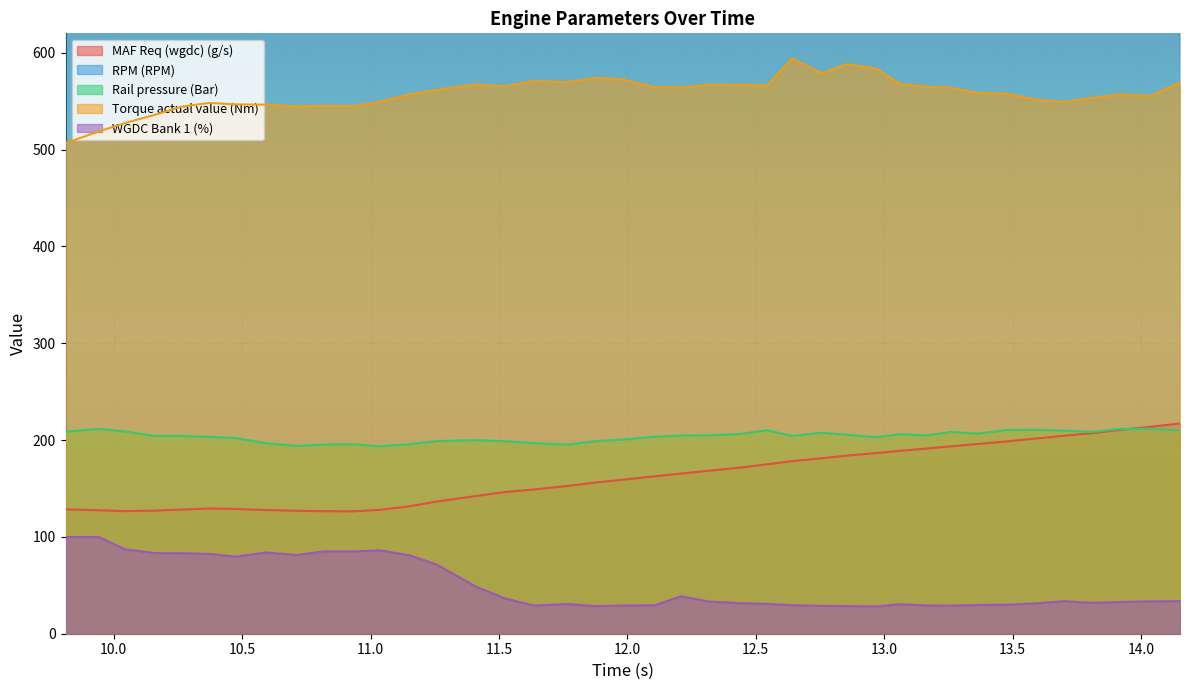

What is the maximum value for Torque actual value (Nm)?

593.9